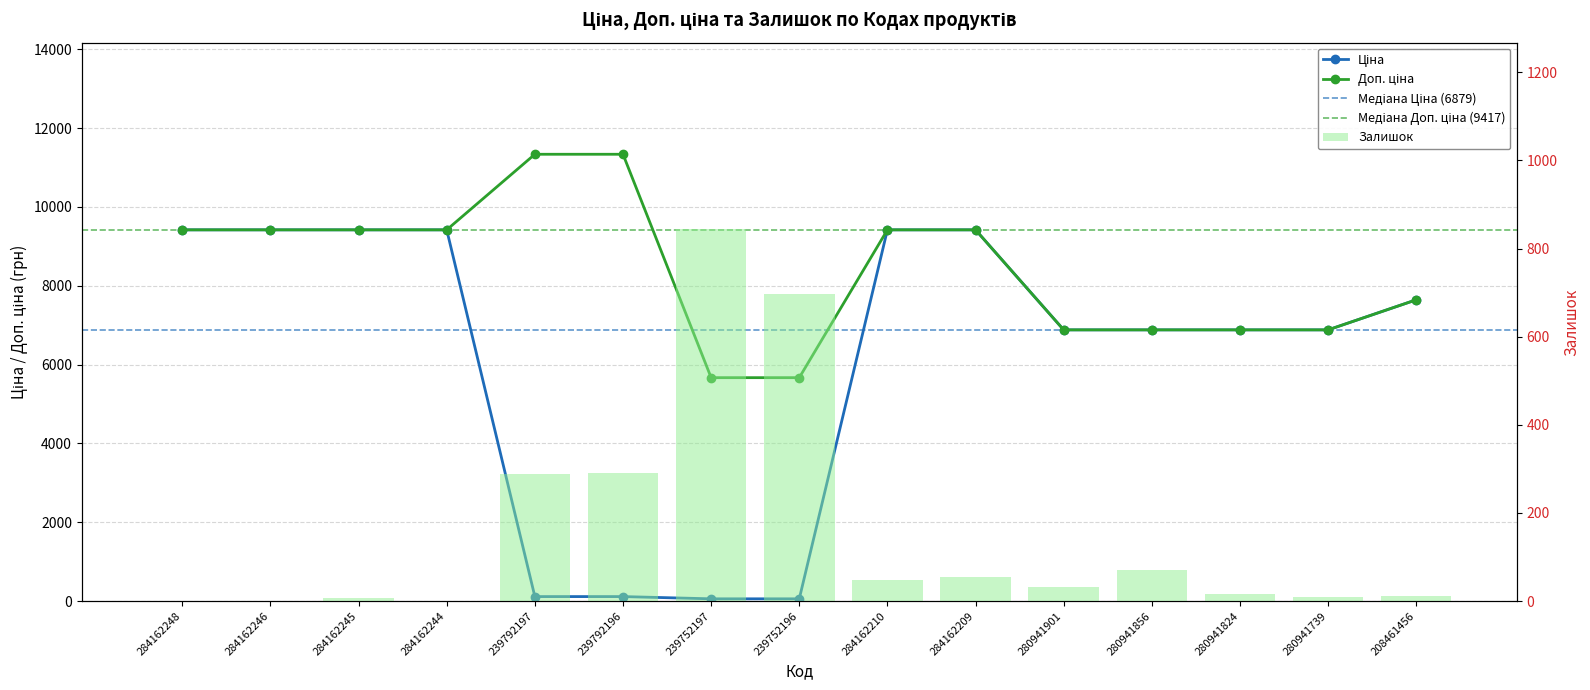

At which category is the sum across all series the highest?

284162209